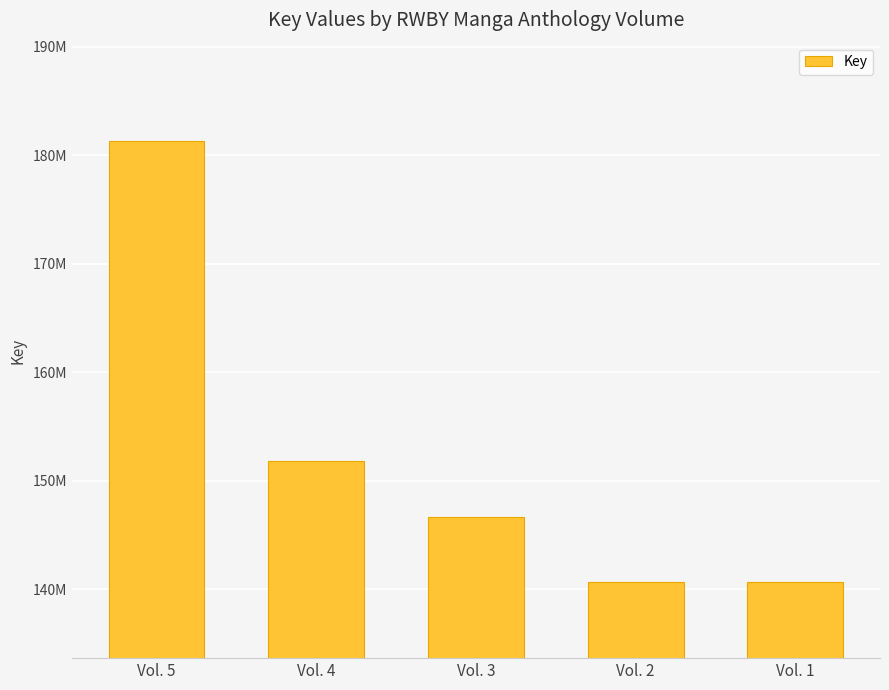

At which category does the chart reach its peak across all series?

Vol. 5